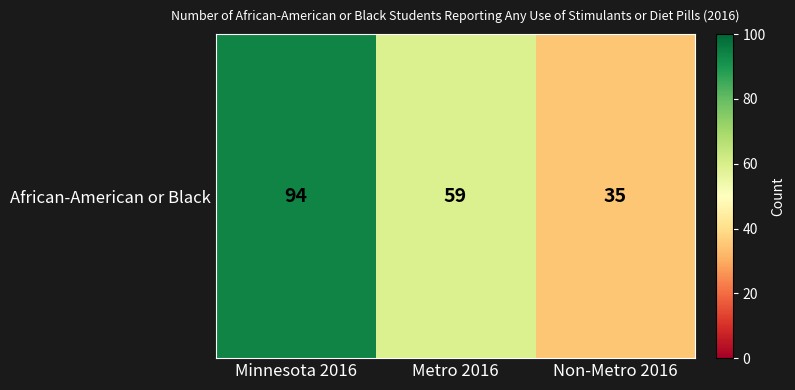

Where is the data nearest to the value 64?

Metro 2016